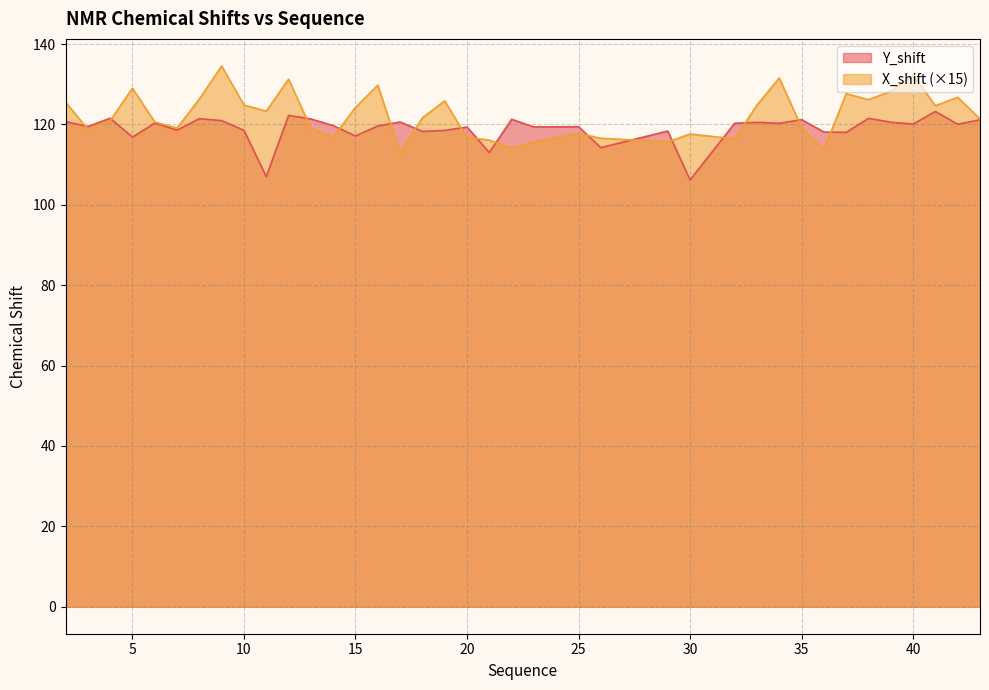

True or false: X_shift and Y_shift cross at least once.

True